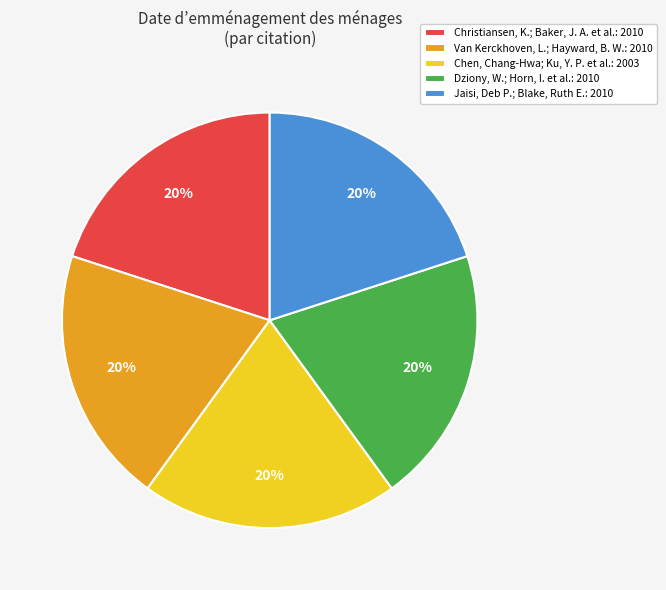

How many segments does this pie chart have?

5